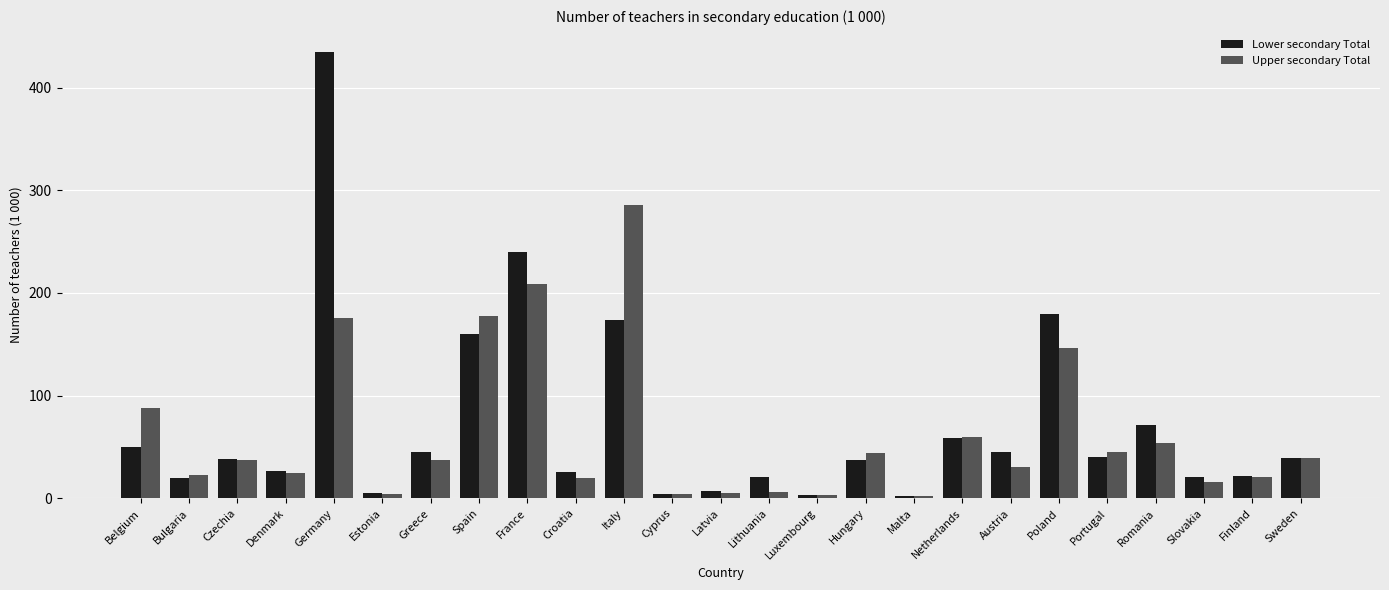

What is the average value of the Upper secondary Total series?

62.3